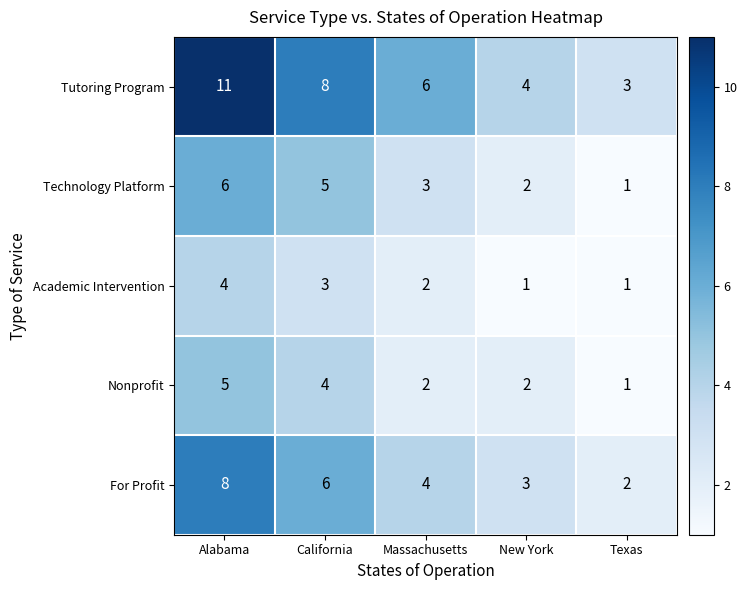

At which label is Technology Platform closest to 3?

Massachusetts